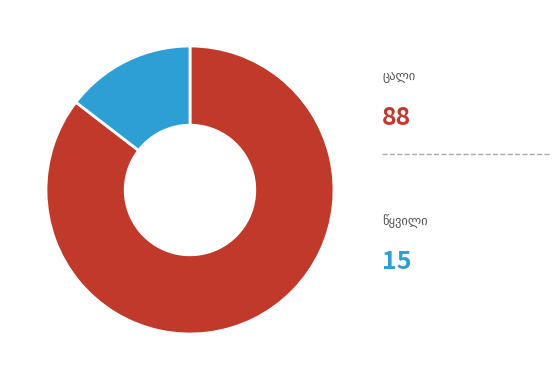

Does any single category account for the majority?

Yes